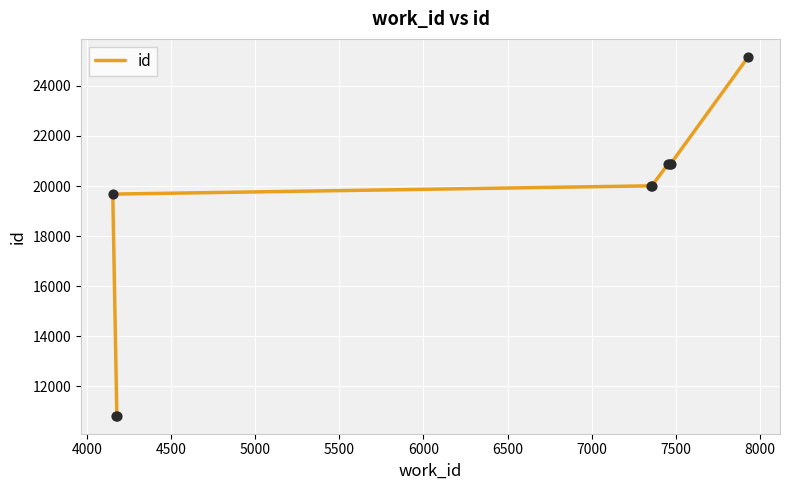

What is the ratio of the value at 5500 to the value at 6500?

1.0